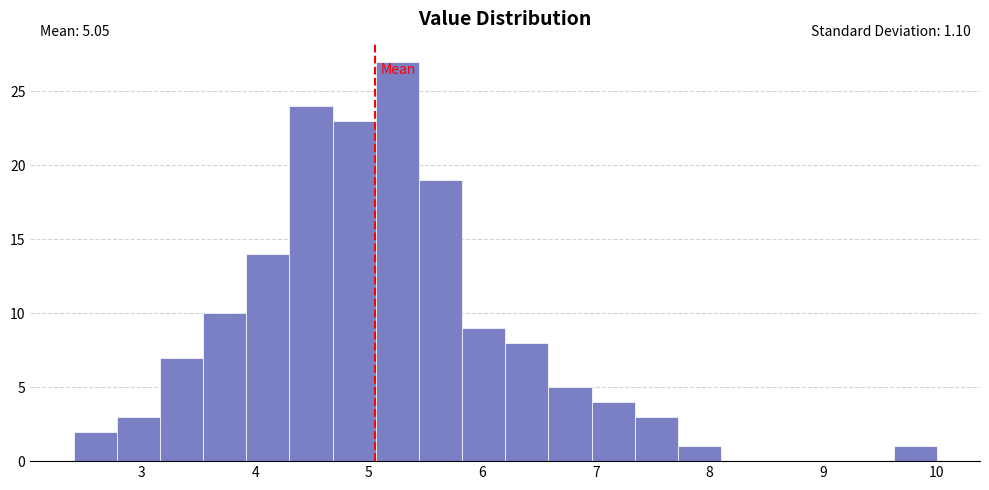

Around what value on the x-axis is the tallest bar? Give the approximate position of its centre, as read against the axis.

5.3